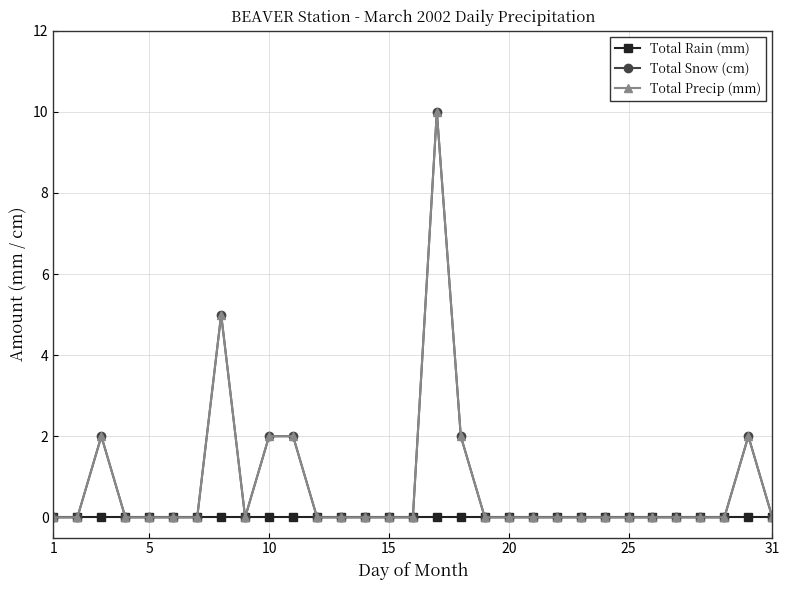

True or false: Total Rain (mm) has more than 1 interior local peaks.

False